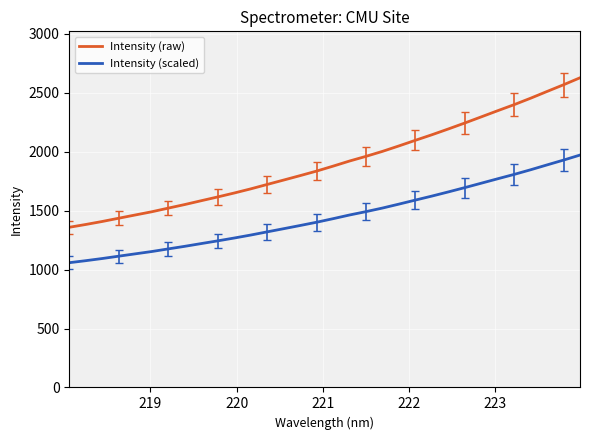

True or false: Intensity (scaled) and Intensity (raw) cross at least once.

False